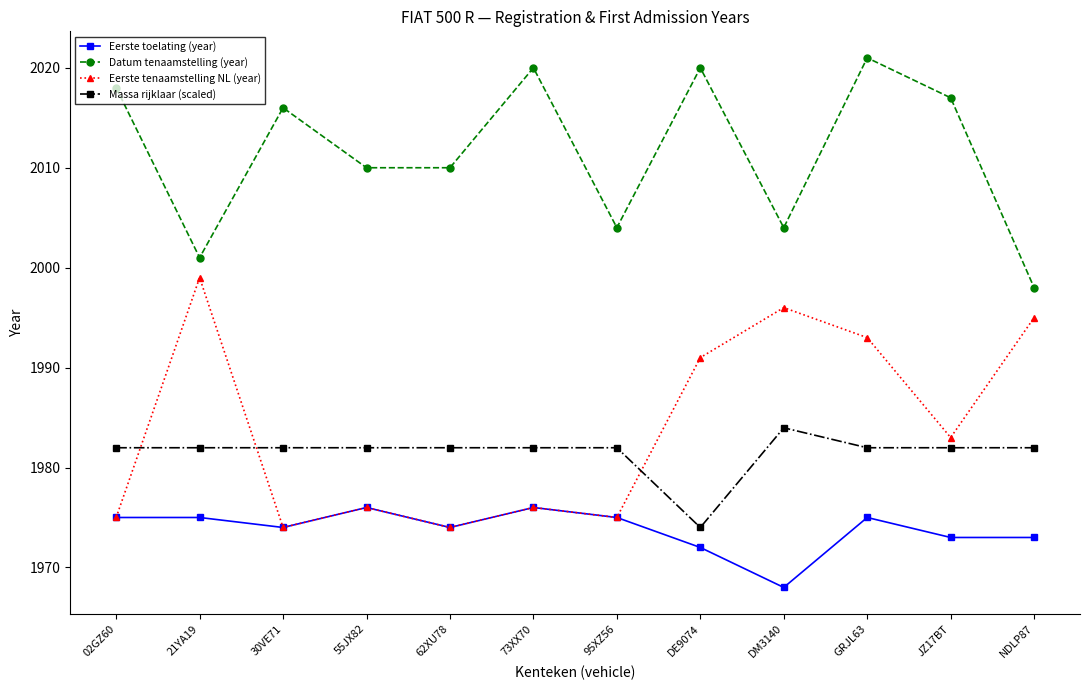

Rank the series by their maximum value, from lowest to highest.

Eerste toelating (year), Massa rijklaar (scaled), Eerste tenaamstelling NL (year), Datum tenaamstelling (year)